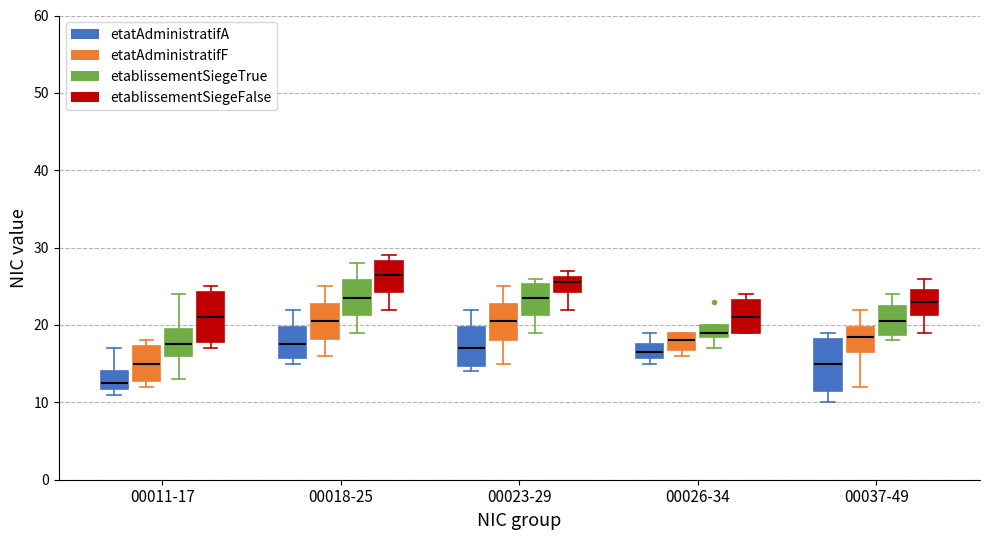

Reading left to right, read every box against the y-axis: the position of its median line, the range the box covers, and the ends of its whiskers. The values are not printed on the chart, so give them approximately, as read against the axis.

00011-17 (etatAdministratifA): median 13, box 12 to 14, whiskers 11 to 17
00011-17 (etatAdministratifF): median 15, box 13 to 17, whiskers 12 to 18
00011-17 (etablissementSiegeTrue): median 18, box 16 to 20, whiskers 13 to 24
00011-17 (etablissementSiegeFalse): median 21, box 18 to 24, whiskers 17 to 25
00018-25 (etatAdministratifA): median 18, box 16 to 20, whiskers 15 to 22
00018-25 (etatAdministratifF): median 21, box 18 to 23, whiskers 16 to 25
00018-25 (etablissementSiegeTrue): median 24, box 21 to 26, whiskers 19 to 28
00018-25 (etablissementSiegeFalse): median 27, box 24 to 28, whiskers 22 to 29
00023-29 (etatAdministratifA): median 17, box 15 to 20, whiskers 14 to 22
00023-29 (etatAdministratifF): median 21, box 18 to 23, whiskers 15 to 25
00023-29 (etablissementSiegeTrue): median 24, box 21 to 25, whiskers 19 to 26
00023-29 (etablissementSiegeFalse): median 26 (inside the box), box 24 to 26, whiskers 22 to 27
00026-34 (etatAdministratifA): median 17, box 16 to 18, whiskers 15 to 19
00026-34 (etatAdministratifF): median 18, box 17 to 19, whiskers 16 to 19
00026-34 (etablissementSiegeTrue): median 19 (just above the box's lower edge), box 19 to 20, whiskers 17 to 20
00026-34 (etablissementSiegeFalse): median 21, box 19 to 23, whiskers 19 to 24
00037-49 (etatAdministratifA): median 15, box 12 to 18, whiskers 10 to 19
00037-49 (etatAdministratifF): median 19, box 17 to 20, whiskers 12 to 22
00037-49 (etablissementSiegeTrue): median 21, box 19 to 23, whiskers 18 to 24
00037-49 (etablissementSiegeFalse): median 23, box 21 to 25, whiskers 19 to 26